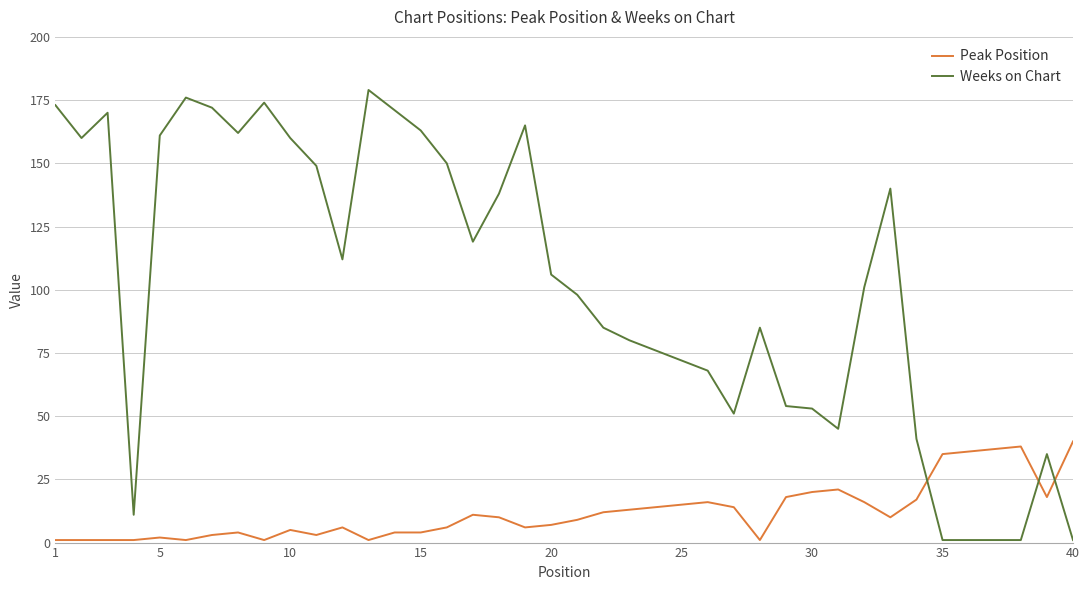

Which series has the largest total across all categories?

Weeks on Chart